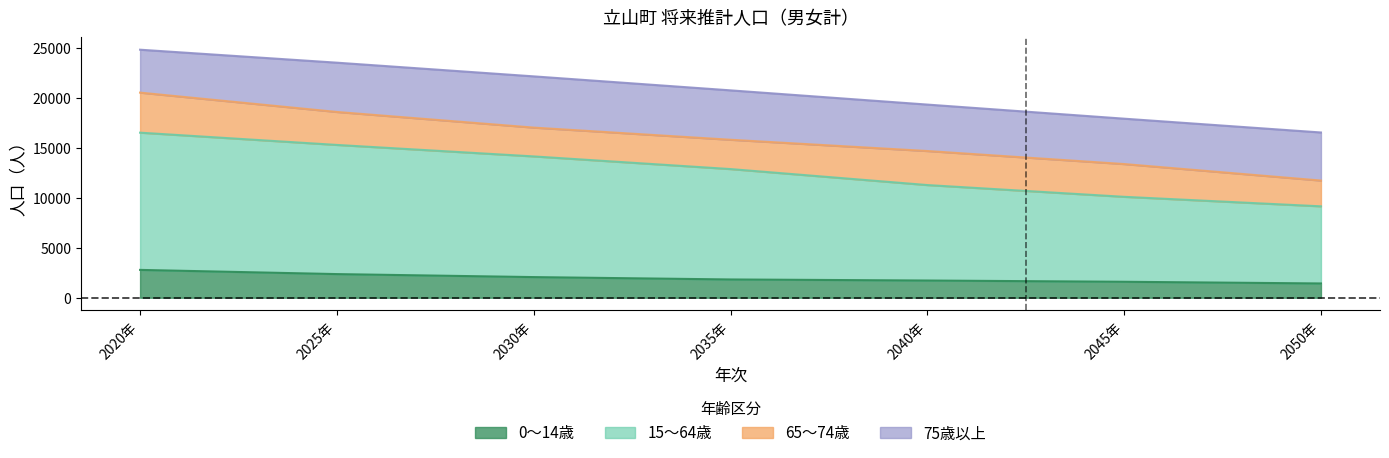

How many data points in 15～64歳 are above 12859?

3